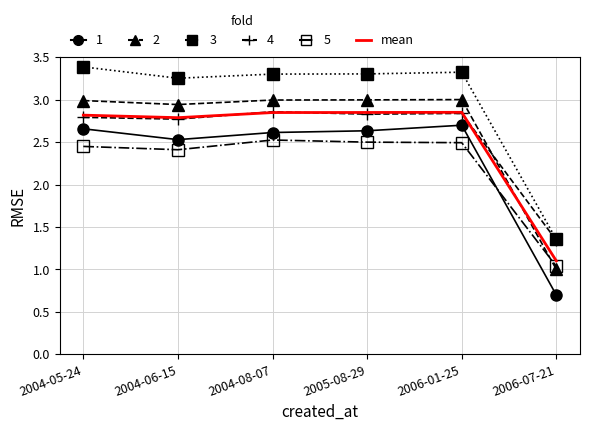

What is the difference between the highest and lowest values at 2004-06-15?

0.8